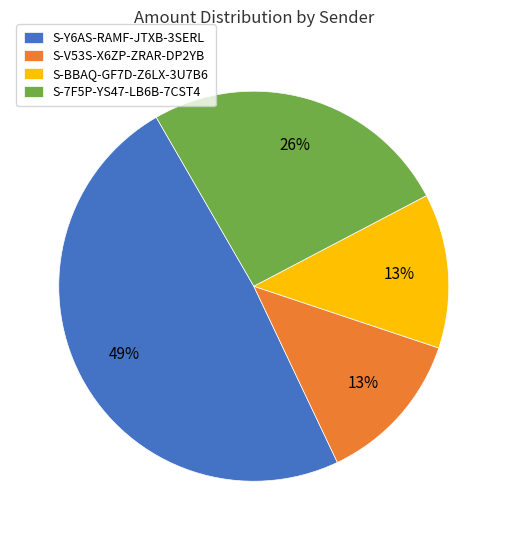

How many slices are in this pie chart?

4